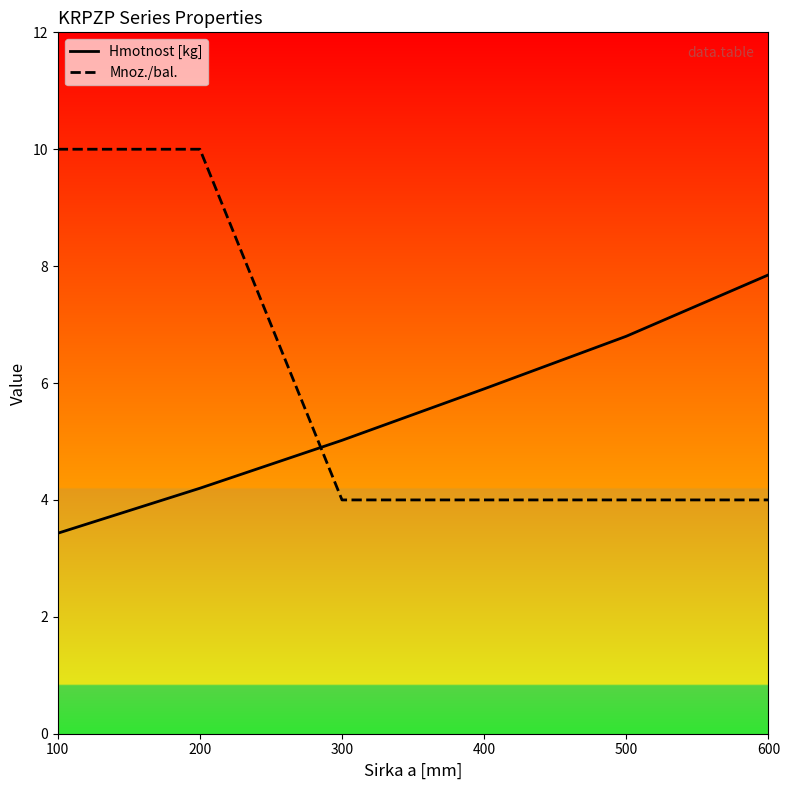

True or false: Mnoz./bal. has a value of 4.0 at 500.

True